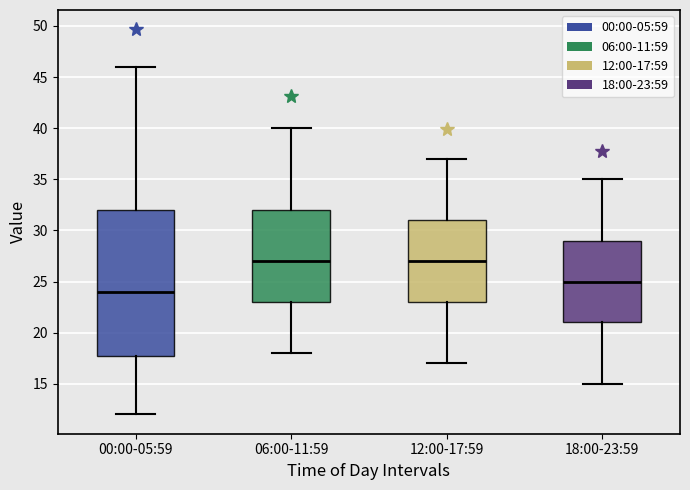

Reading left to right, transcribe this box plot: for each box, give where its median line is, the range the box spans, and where its two whiskers end, as read against the y-axis. The values are not printed on the chart, so give them approximately, as read against the axis.

00:00-05:59: median 24, box 18 to 32, whiskers 12 to 46
06:00-11:59: median 27, box 23 to 32, whiskers 18 to 40
12:00-17:59: median 27, box 23 to 31, whiskers 17 to 37
18:00-23:59: median 25, box 21 to 29, whiskers 15 to 35